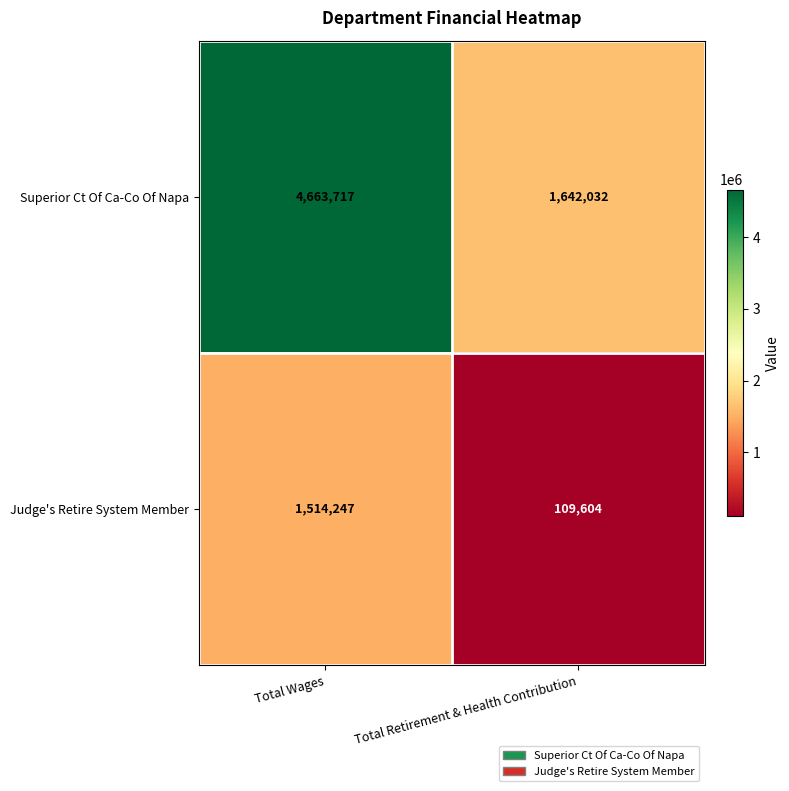

Which series has the largest range (max minus min)?

Superior Ct Of Ca-Co Of Napa